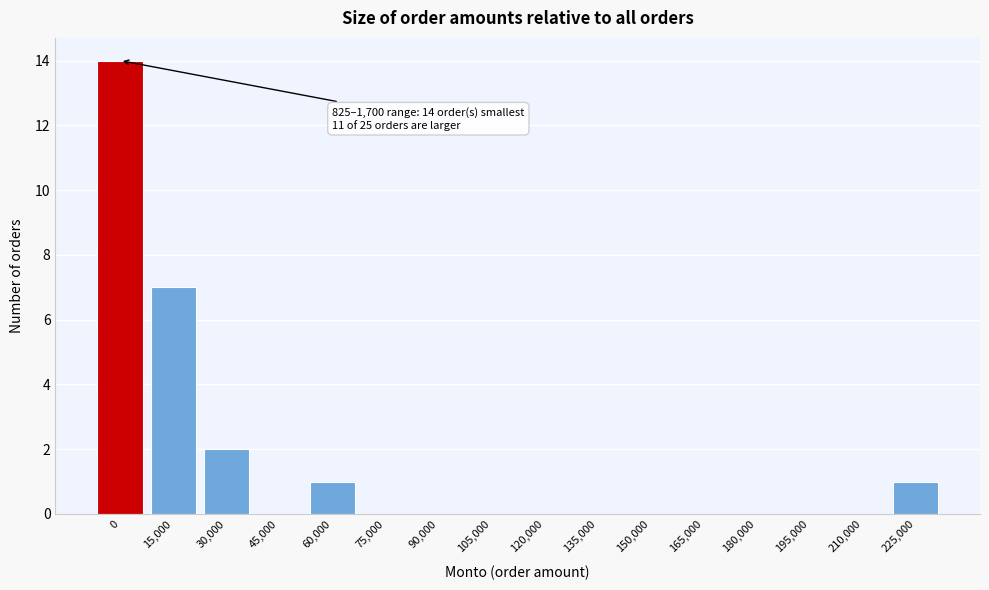

Reading left to right, transcribe all the data shown in this chart.

0=14	15,000=7	30,000=2	45,000=0	60,000=1	75,000=0	90,000=0	105,000=0	120,000=0	135,000=0	150,000=0	165,000=0	180,000=0	195,000=0	210,000=0	225,000=1